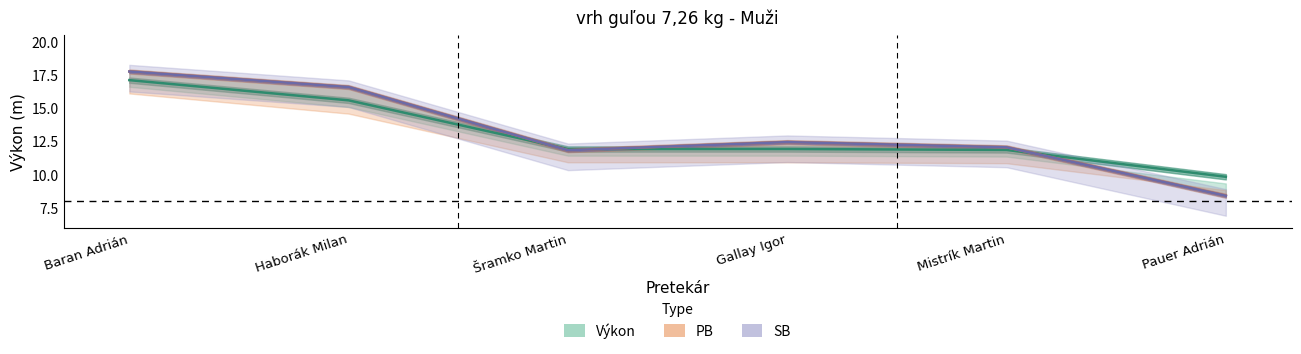

What is the label of the 1st point from the left?

Baran Adrián